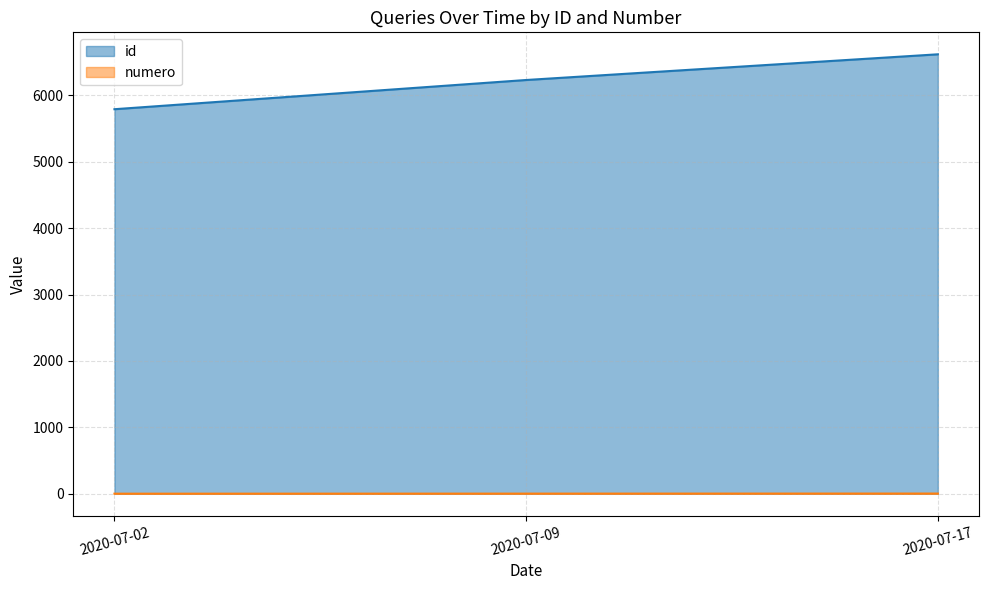

What is the average value of the numero series?

2